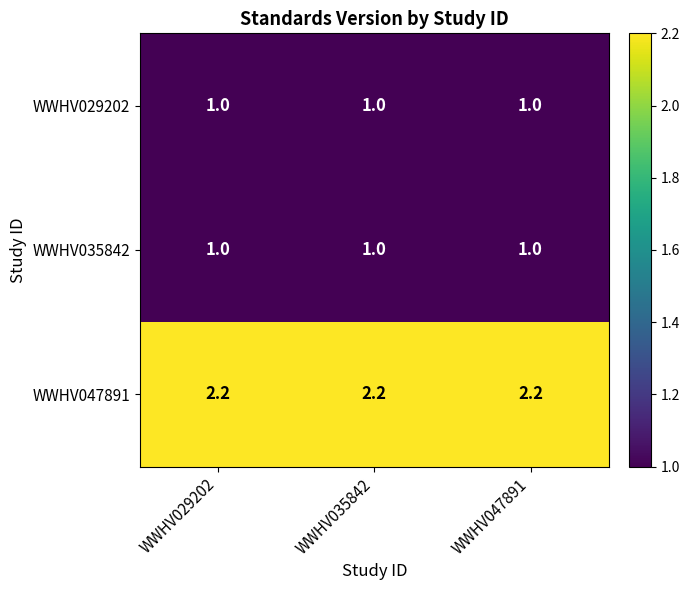

Which series has the largest total across all categories?

WWHV047891